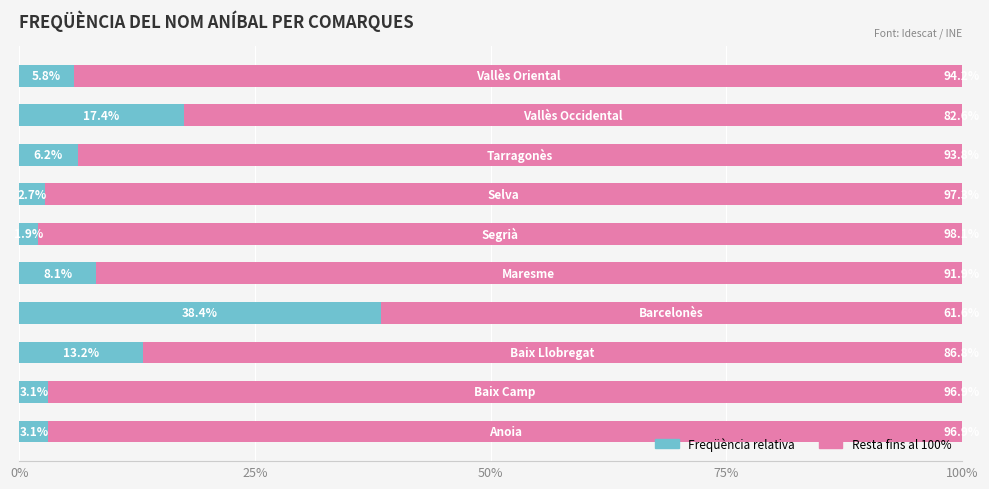

How many distinct data groups are displayed?

2